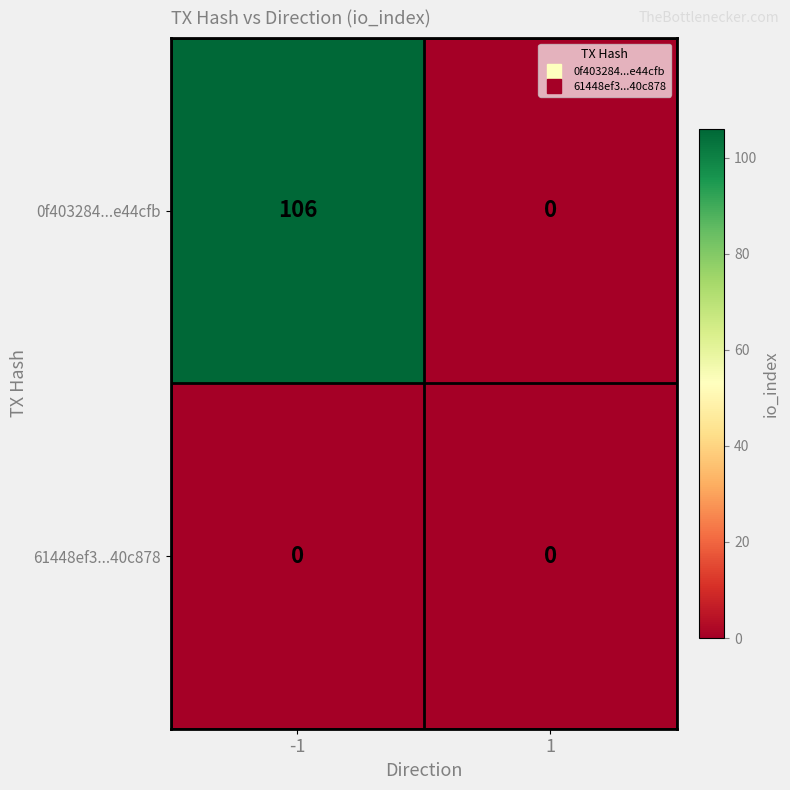

Reading left to right, list all the values displayed in this chart.

0f403284...e44cfb: 106	0
61448ef3...40c878: 0	0